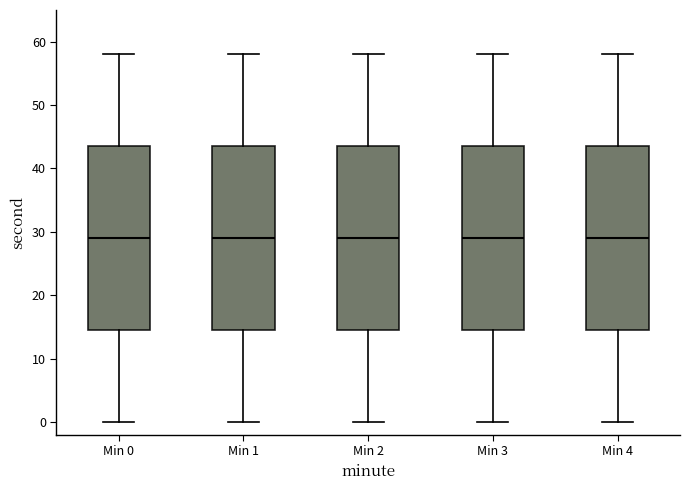

Reading left to right, transcribe this box plot: for each box, give where its median line is, the range the box spans, and where its two whiskers end, as read against the y-axis. The values are not printed on the chart, so give them approximately, as read against the axis.

Min 0: median 29, box 15 to 44, whiskers 0 to 58
Min 1: median 29, box 15 to 44, whiskers 0 to 58
Min 2: median 29, box 15 to 44, whiskers 0 to 58
Min 3: median 29, box 15 to 44, whiskers 0 to 58
Min 4: median 29, box 15 to 44, whiskers 0 to 58